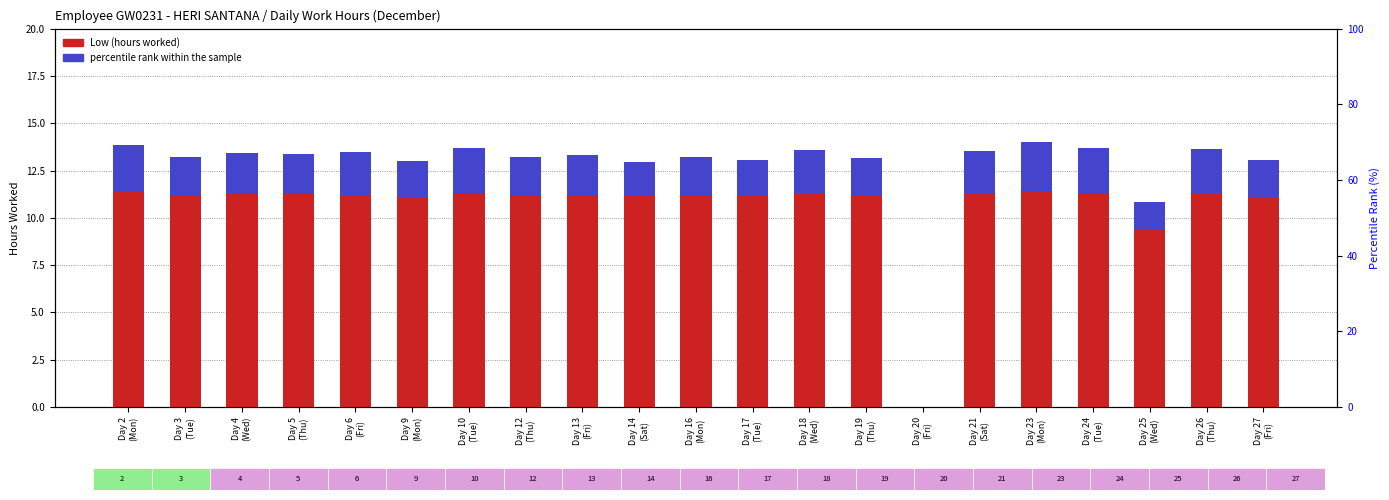

True or false: percentile rank within the sample has a value of 1.5 at Day 25
(Wed).

True